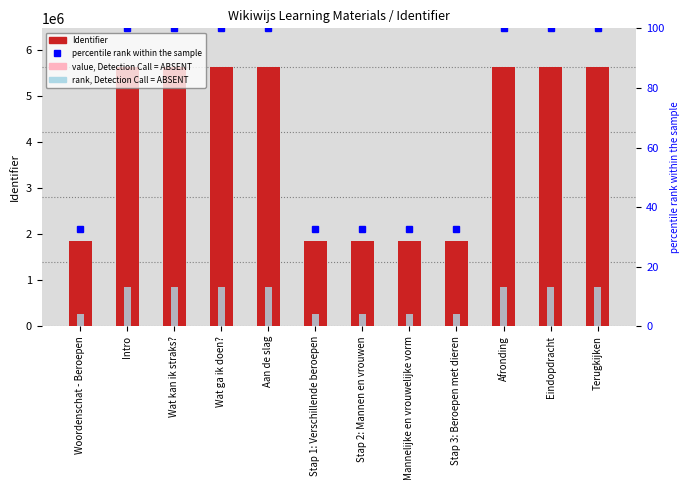

Which series has the largest range (max minus min)?

Identifier